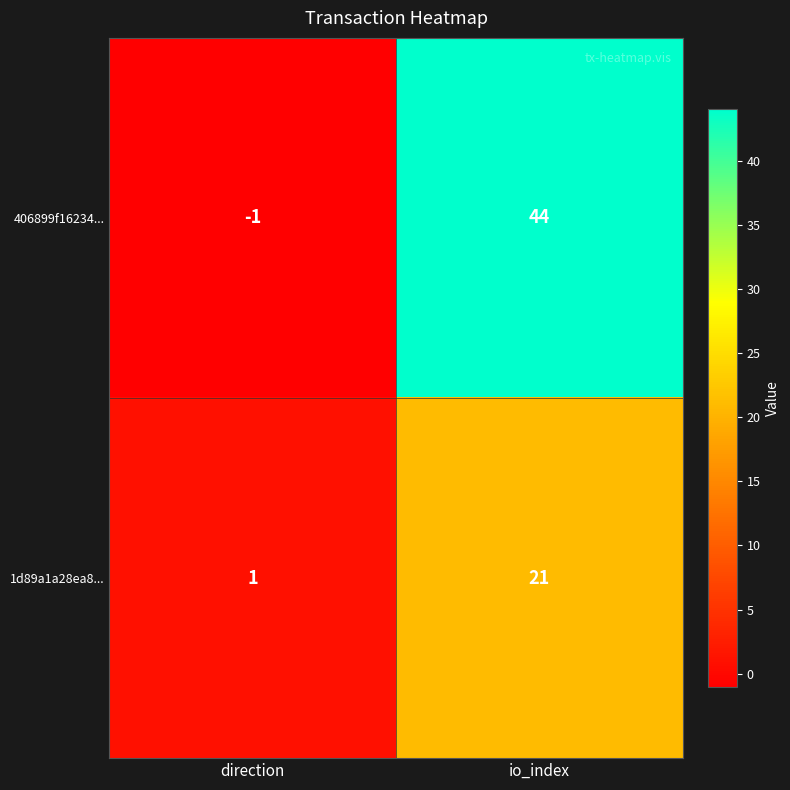

Which label corresponds to the smallest value in the chart?

direction